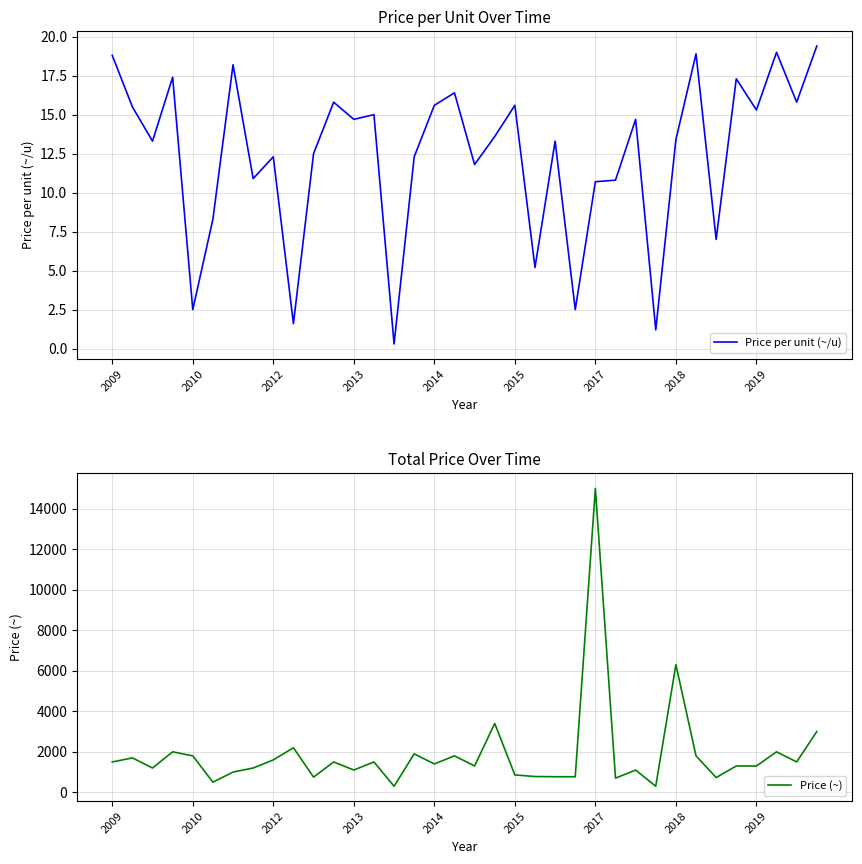

True or false: Price (~) and Price per unit (~/u) cross at least once.

False